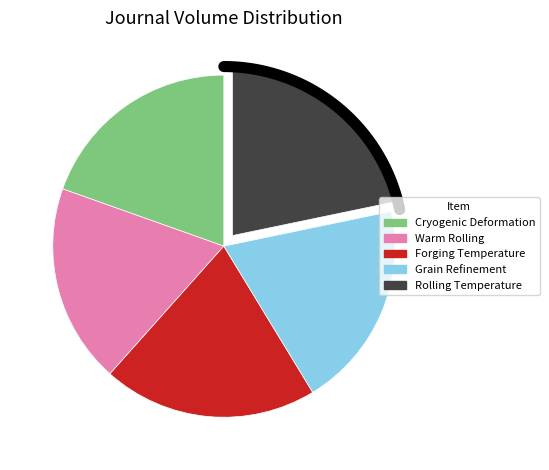

What percentage do Grain Refinement and Thermal Stability and Influence of Forging Temperature together represent?

39.9%